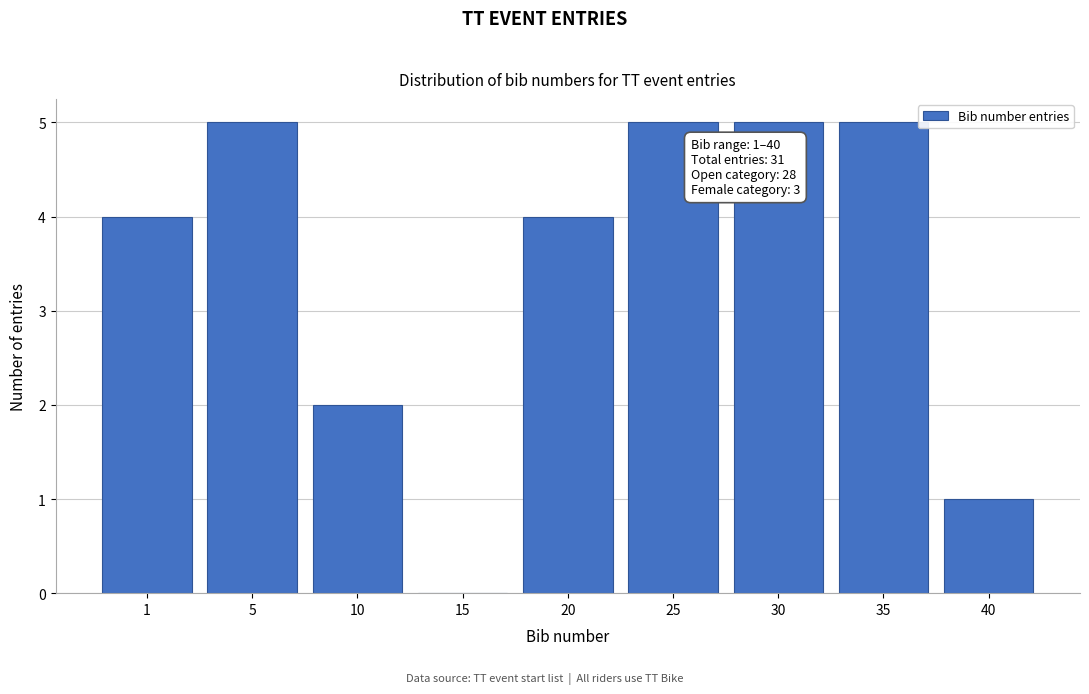

Reading left to right, extract all data points from this chart.

1=4	5=5	10=2	15=0	20=4	25=5	30=5	35=5	40=1